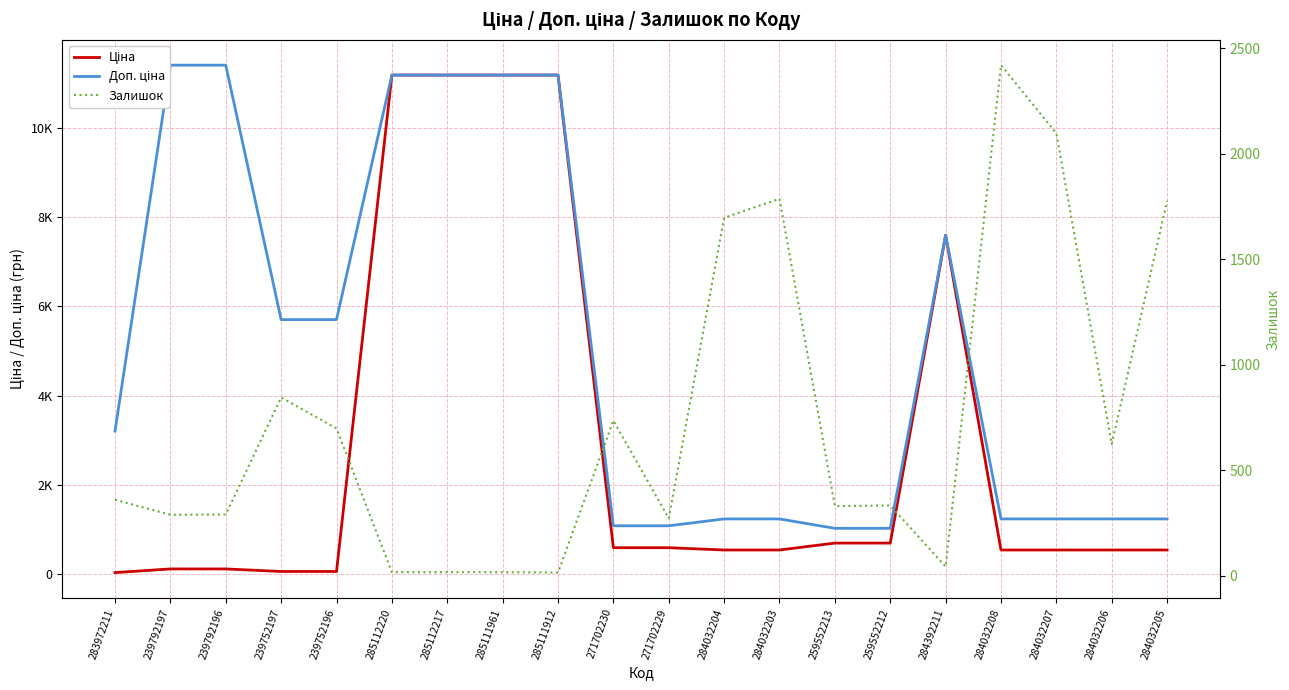

Is the value of Залишок at 285111961 greater than the value of Ціна at 259552212?

No